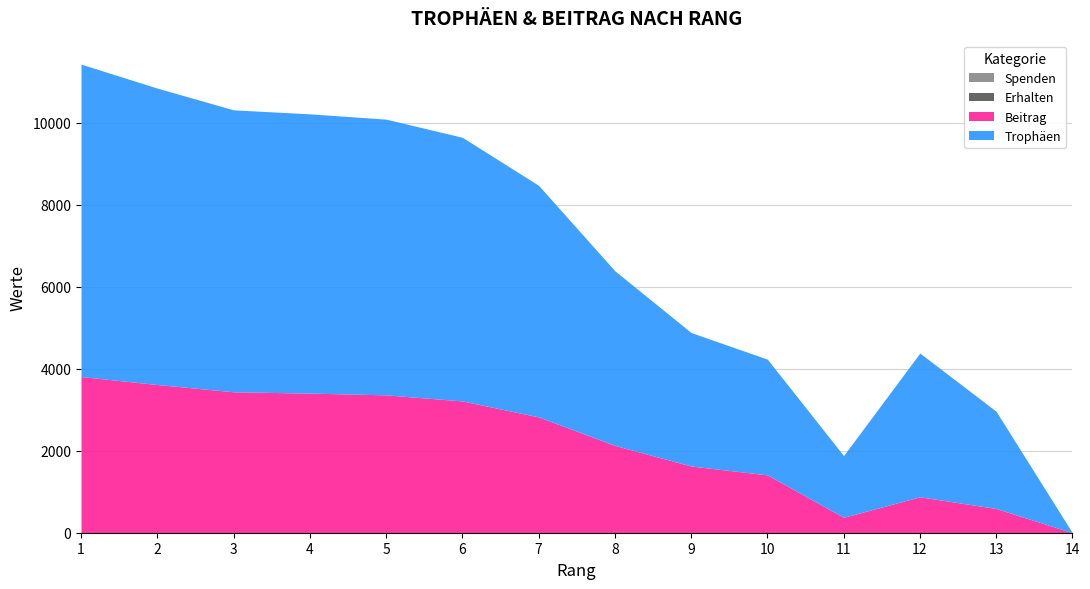

Reading left to right, what are all the values shown in this chart?

Trophäen: 1=7619	2=7228	3=6875	4=6810	5=6724	6=6429	7=5648	8=4259	9=3255	10=2822	11=1505	12=3506	13=2371	14=0
Beitrag: 1=3809	2=3614	3=3437	4=3405	5=3362	6=3214	7=2824	8=2129	9=1627	10=1411	11=376	12=876	13=592	14=0
Spenden: 1=0	2=0	3=0	4=0	5=0	6=0	7=0	8=0	9=0	10=0	11=0	12=0	13=0	14=0
Erhalten: 1=0	2=0	3=0	4=0	5=0	6=0	7=0	8=0	9=0	10=0	11=0	12=0	13=0	14=0